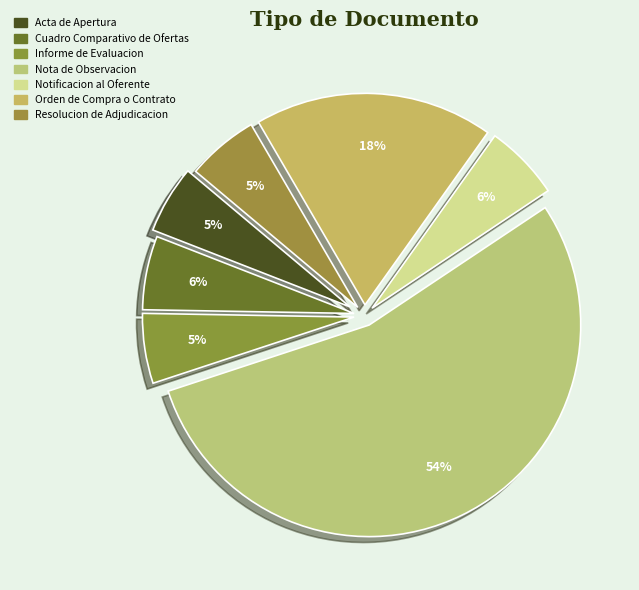

Which category accounts for the majority?

Nota de Observacion